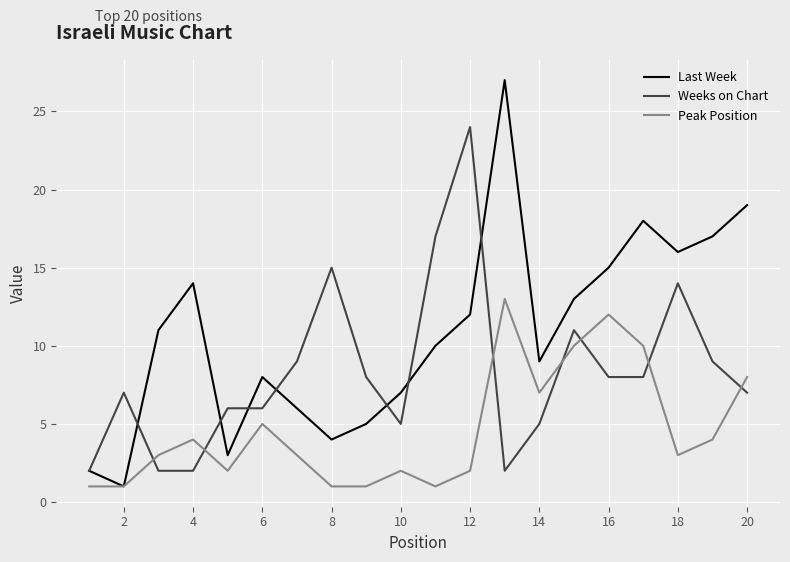

What is the average value of the Weeks on Chart series?

8